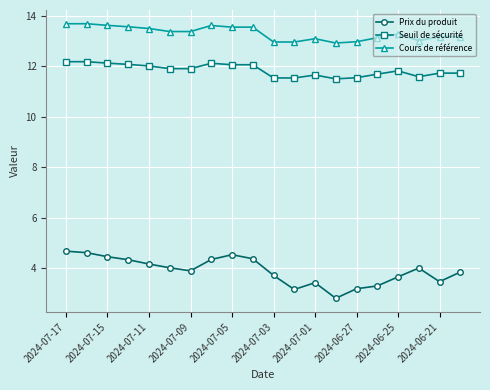

Which series has the largest total across all categories?

Cours de référence